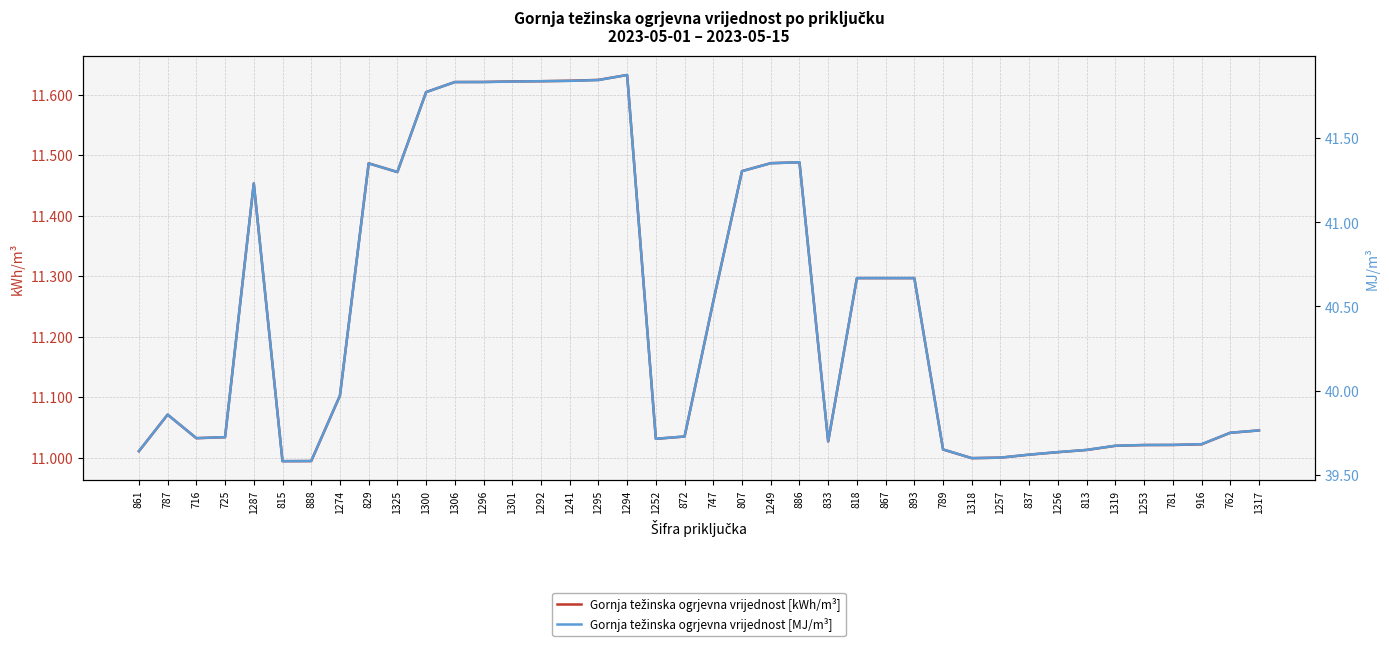

How many series are shown in this chart?

2